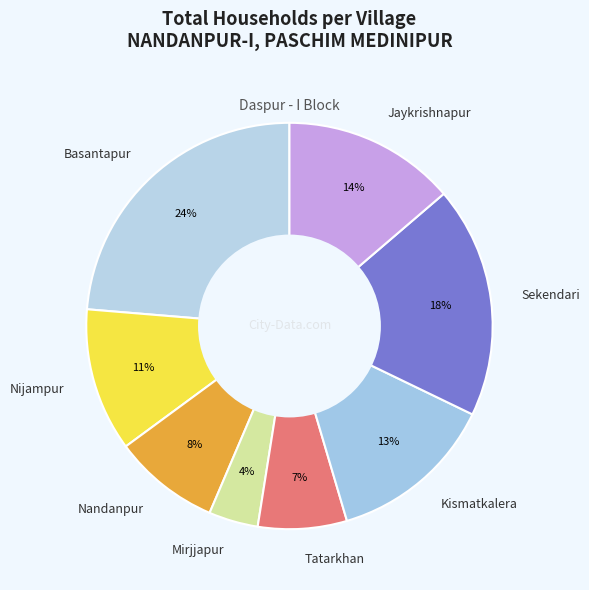

What percentage is the Nijampur slice, to the nearest percent?

11%